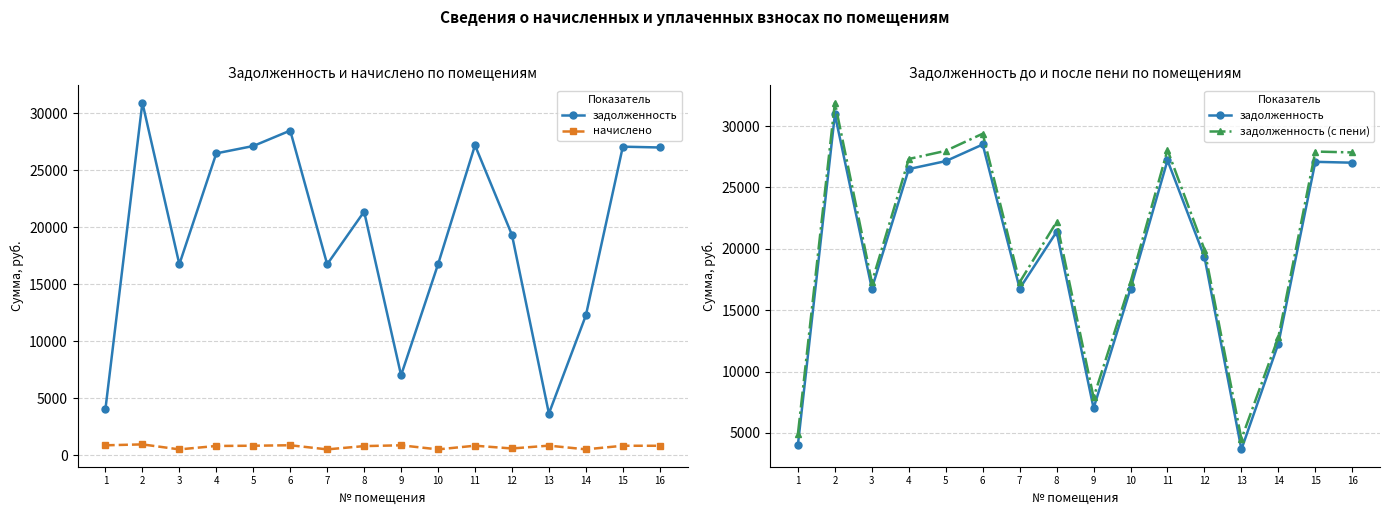

Where is the first local minimum for начислено?

3